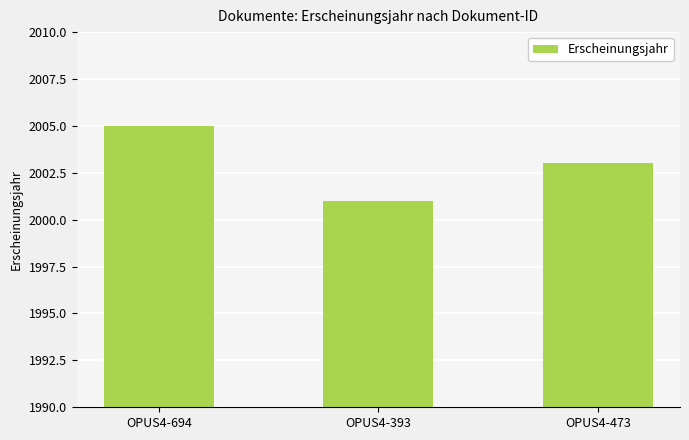

What is the difference between the values at OPUS4-694 and OPUS4-393?

4